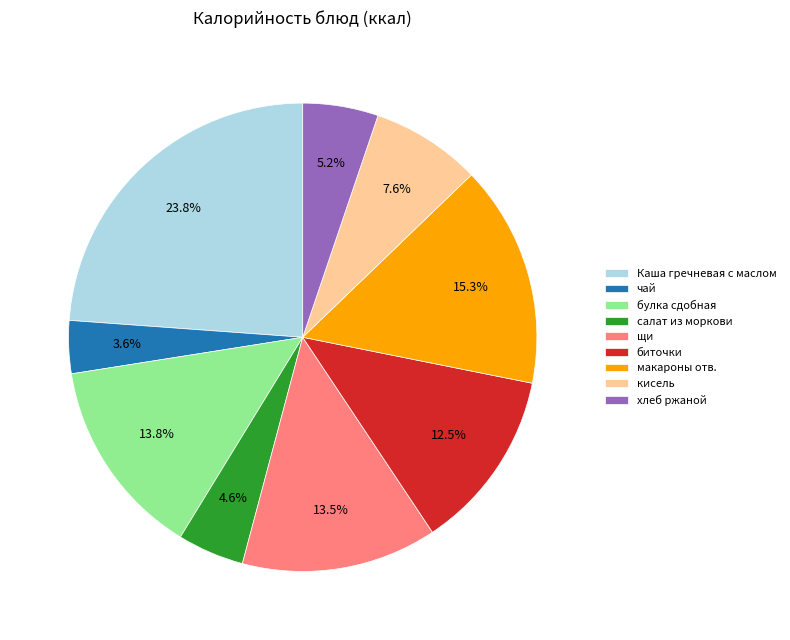

Combined, what portion of the pie is кисель and Каша гречневая с маслом?

31.4%